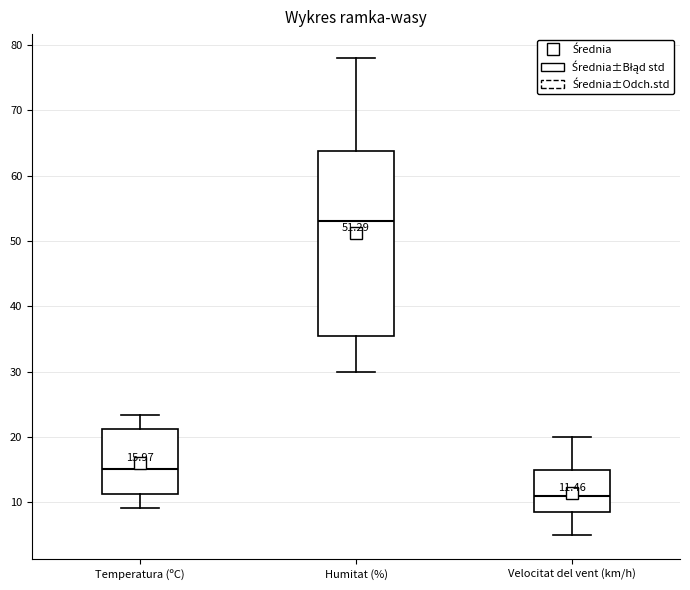

Comparing the boxes themselves (not the whiskers), which one is the tallest?

Humitat (%)